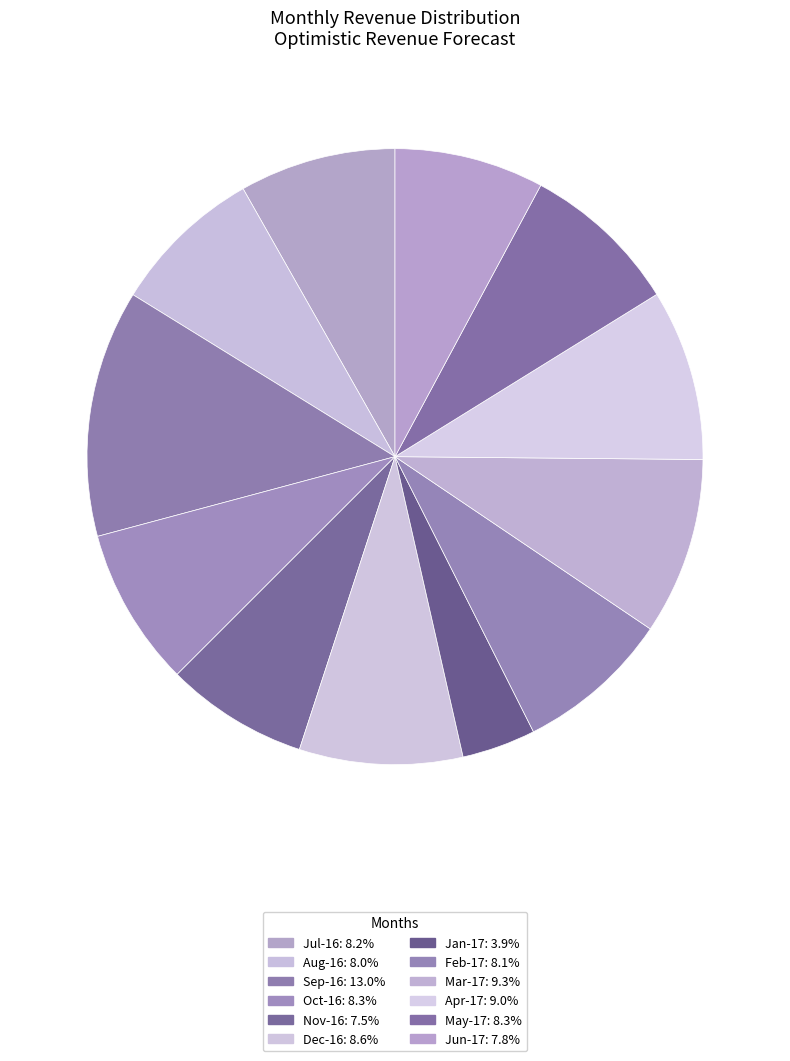

Is the sum of Sep-16 and Apr-17 greater than half?

No